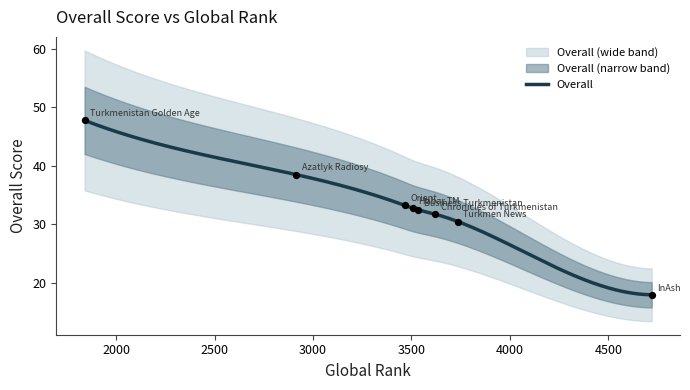

What is the ratio of the value at Azatlyk Radiosy to the value at Orient?

1.2